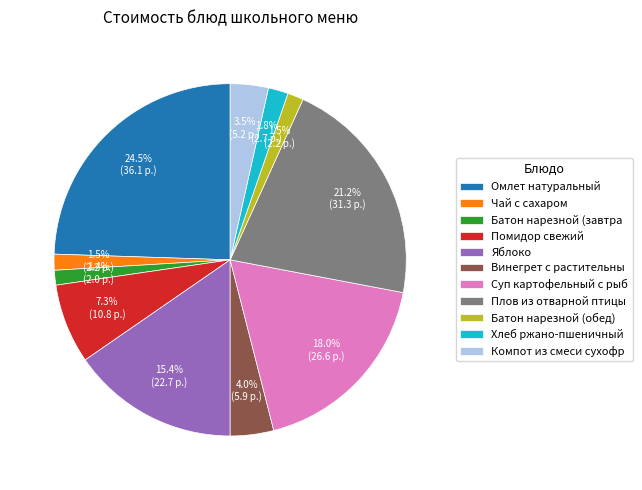

What is the ratio of the value at Яблоко to the value at Суп картофельный с рыб?

0.9